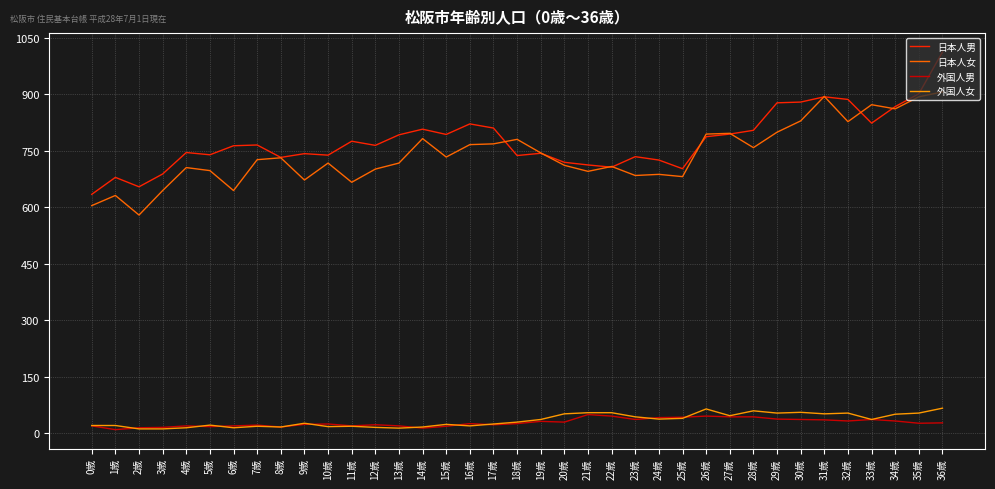

The value of 日本人男 at 12歳 is 382. True or false?

False